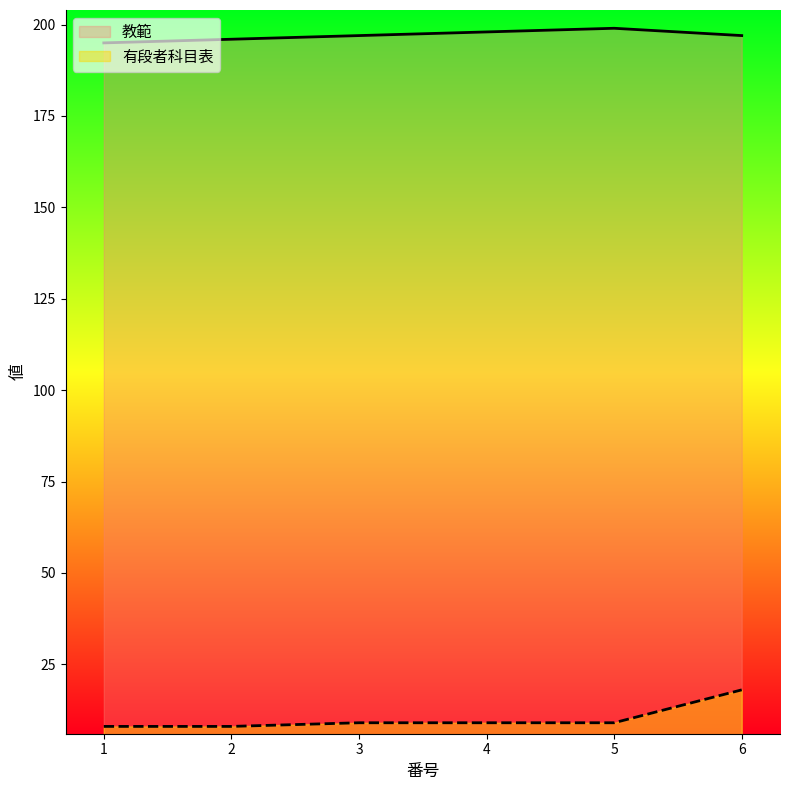

True or false: 有段者科目表 and 教範 cross at least once.

False